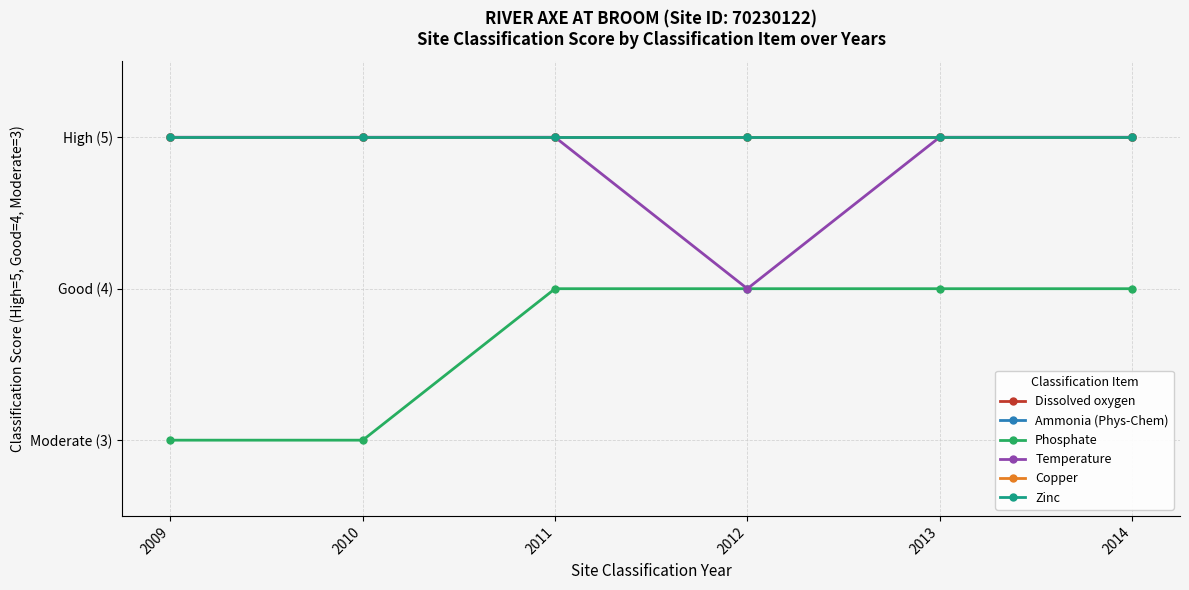

Is this an area chart (filled region under the line)?

No